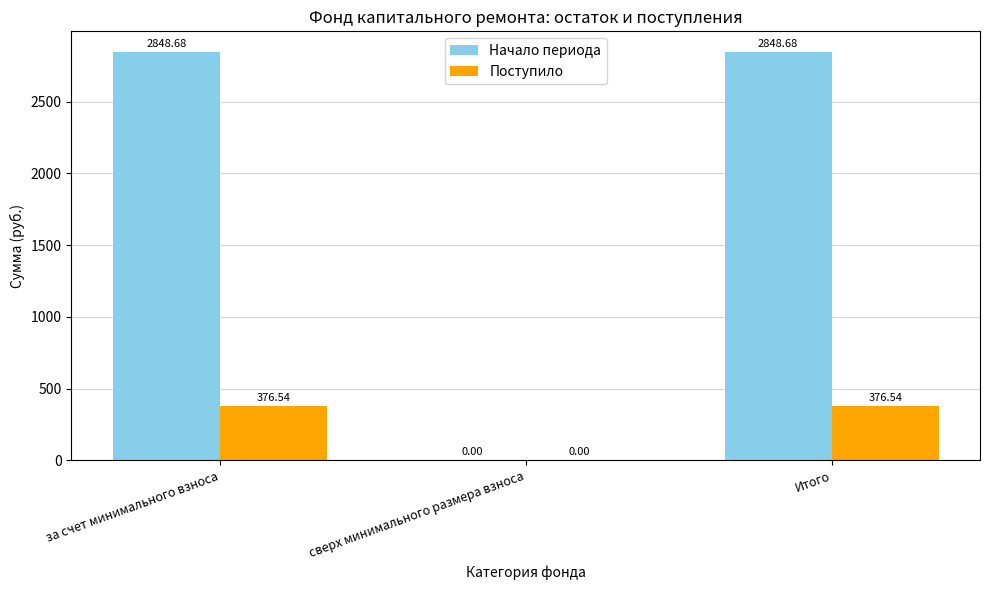

Is the value of Поступило at за счет минимального взноса greater than the value of Начало периода at сверх минимального размера взноса?

Yes